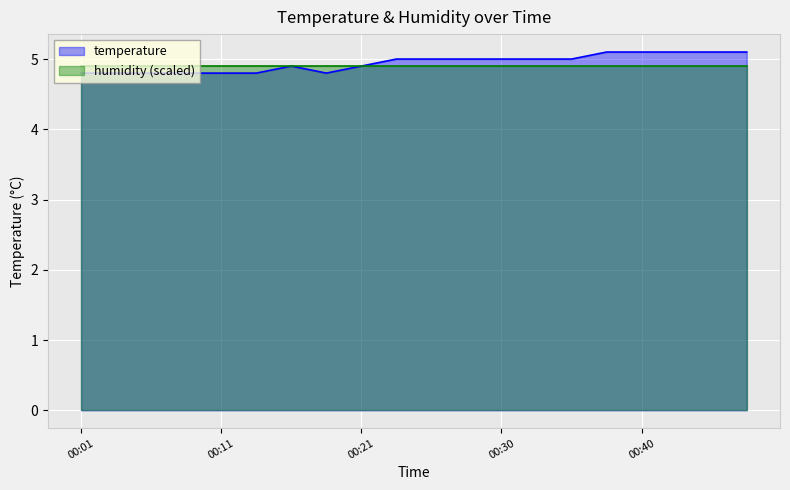

Which category has the lowest value across all series?

00:01